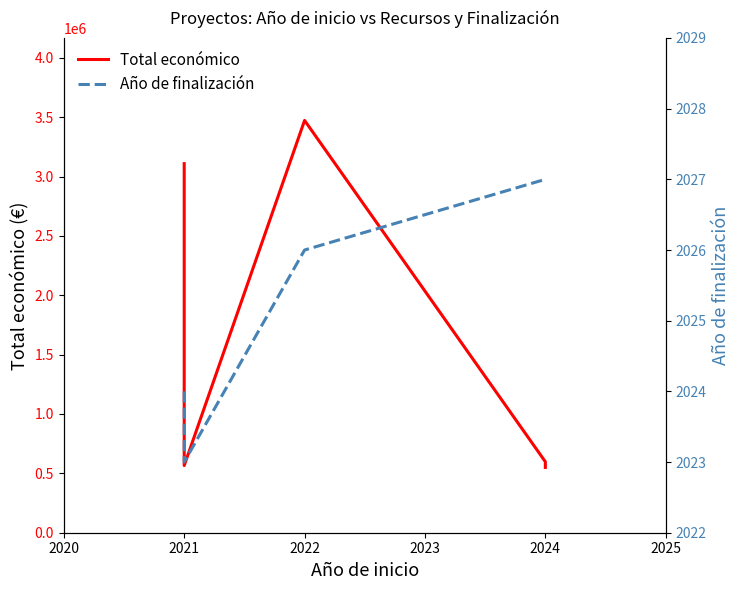

Between 2024 and 2022, which is larger?

2022